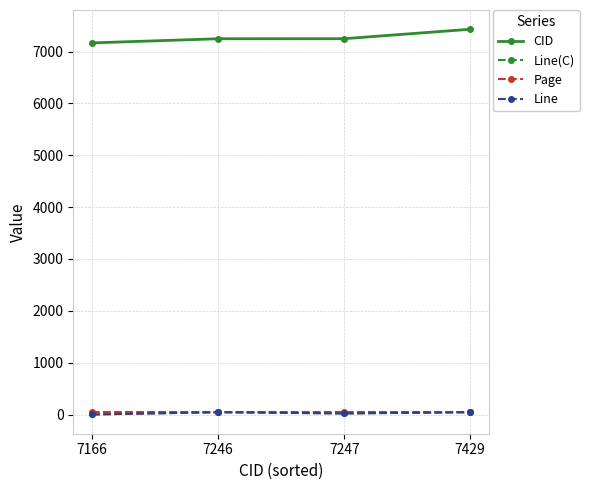

What is the value of the Page point at the 1st from the left?

48